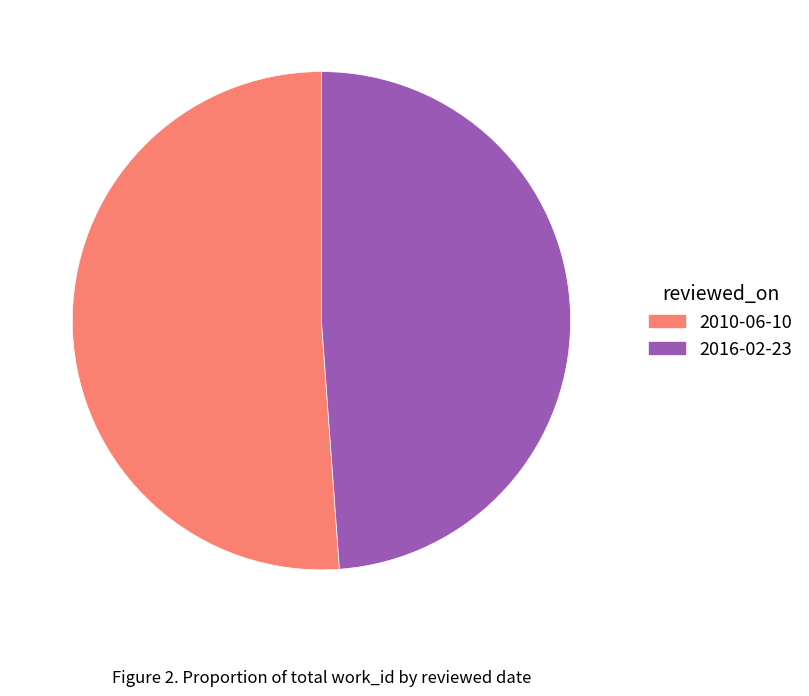

True or false: 2010-06-10 accounts for 51% of the total.

True